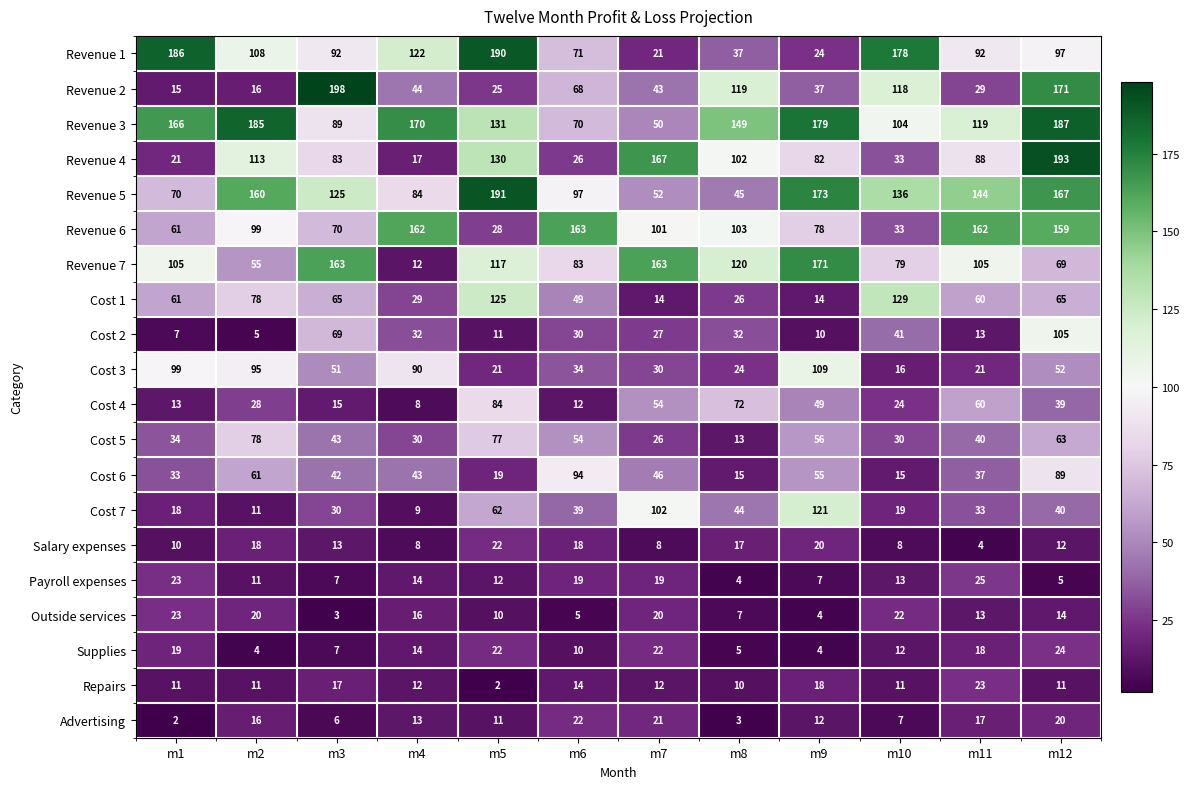

What is the highest value of the Cost 3 series?

109